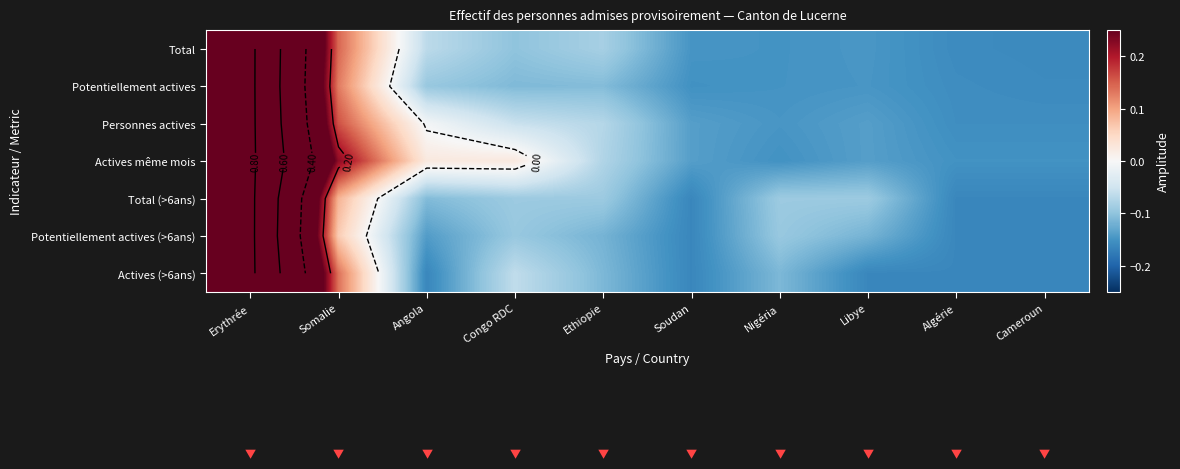

List the labels in order of Potentiellement actives (>6ans) value, smallest first.

Soudan, Algérie, Cameroun, Angola, Ethiopie, Libye, Congo RDC, Nigéria, Somalie, Erythrée